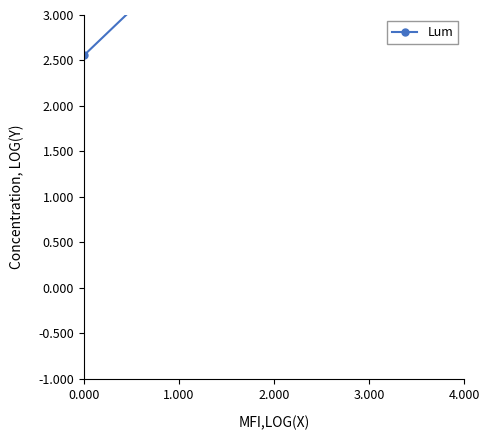

What is the greatest value displayed?

4.9